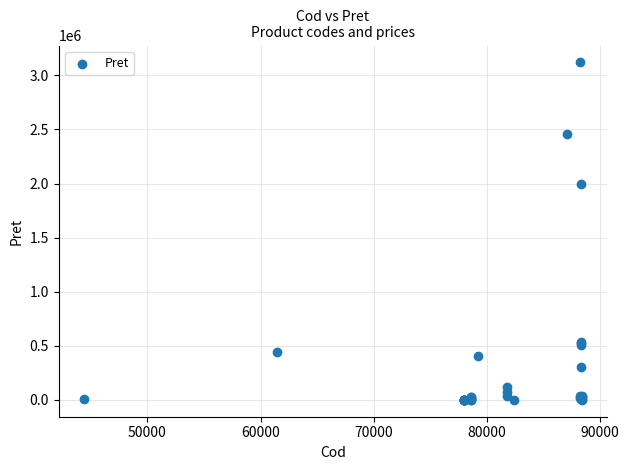

What Y value in the scatter plot is closest to 1559976?

2000000.0